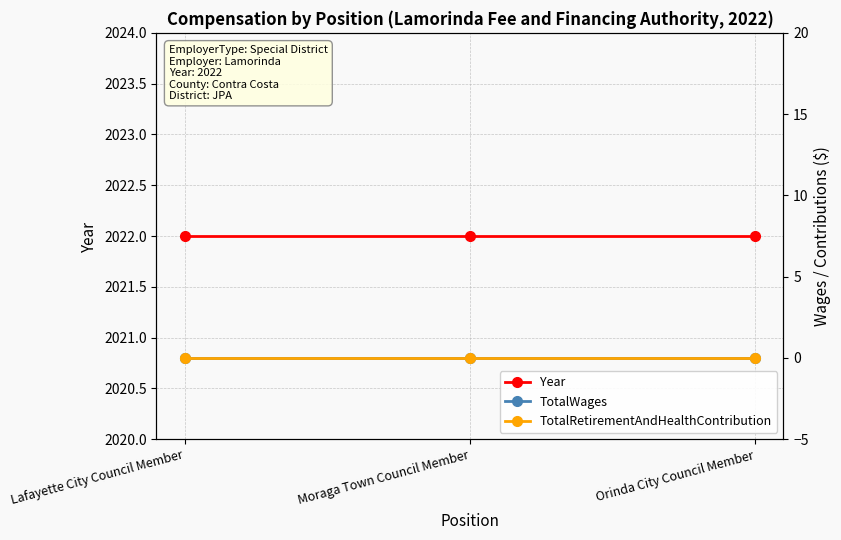

Does the chart display data point markers on the line(s)?

Yes